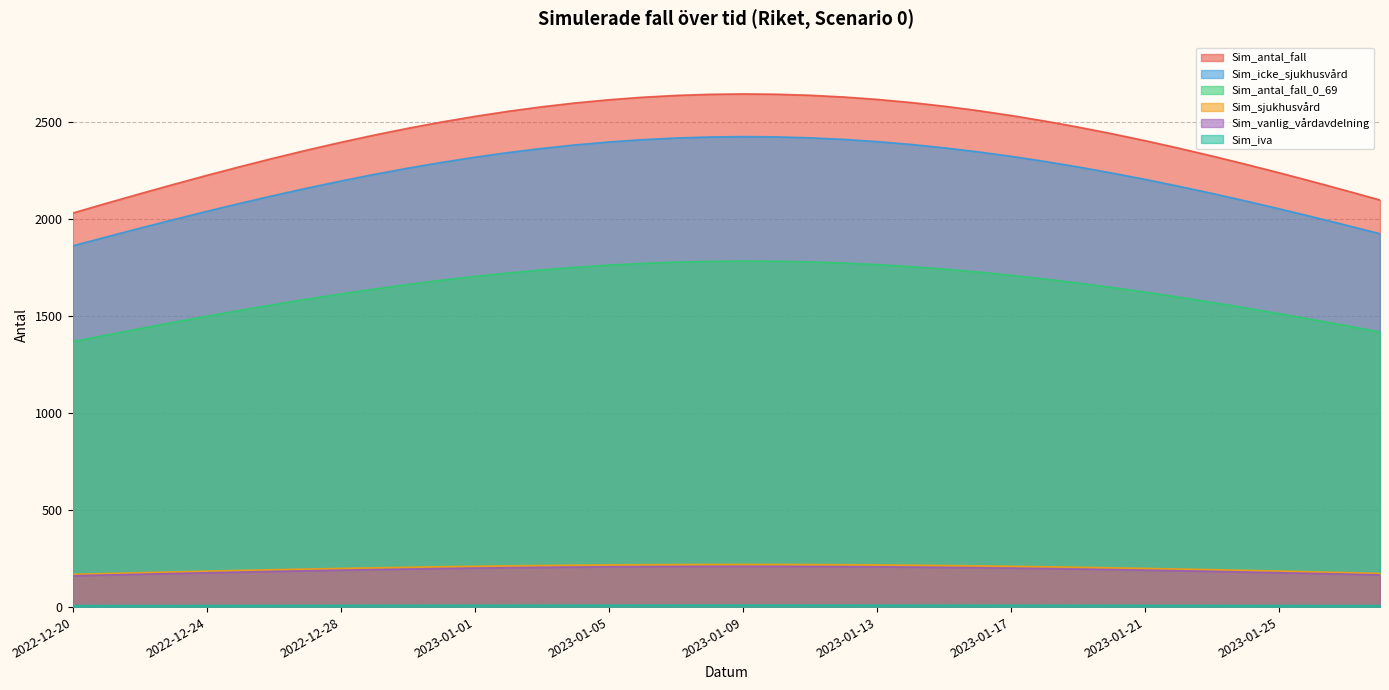

What is the spread (max minus min) of values at 2023-01-15?

2572.4